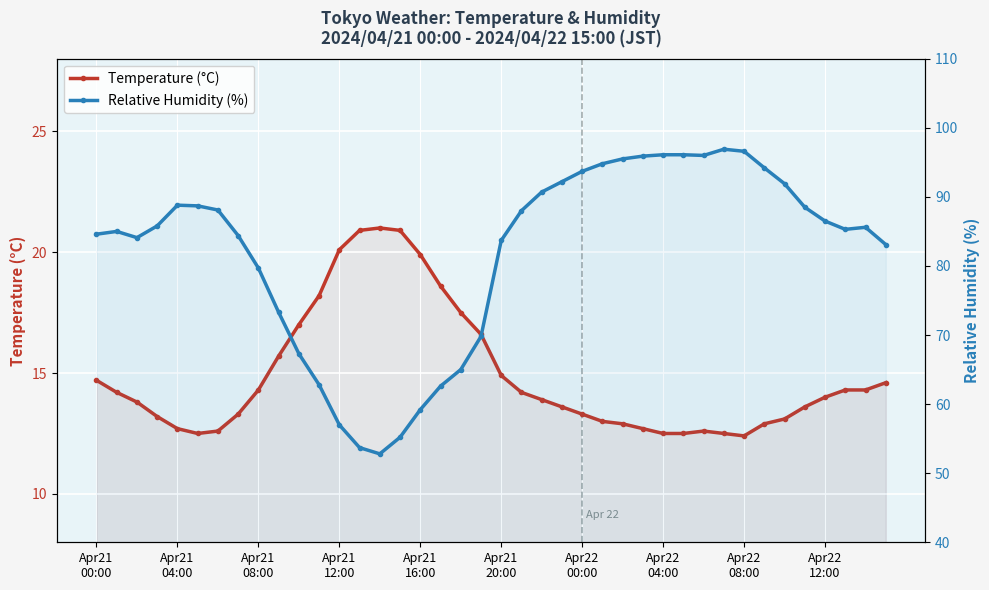

True or false: TMP and RH intersect in this chart.

False